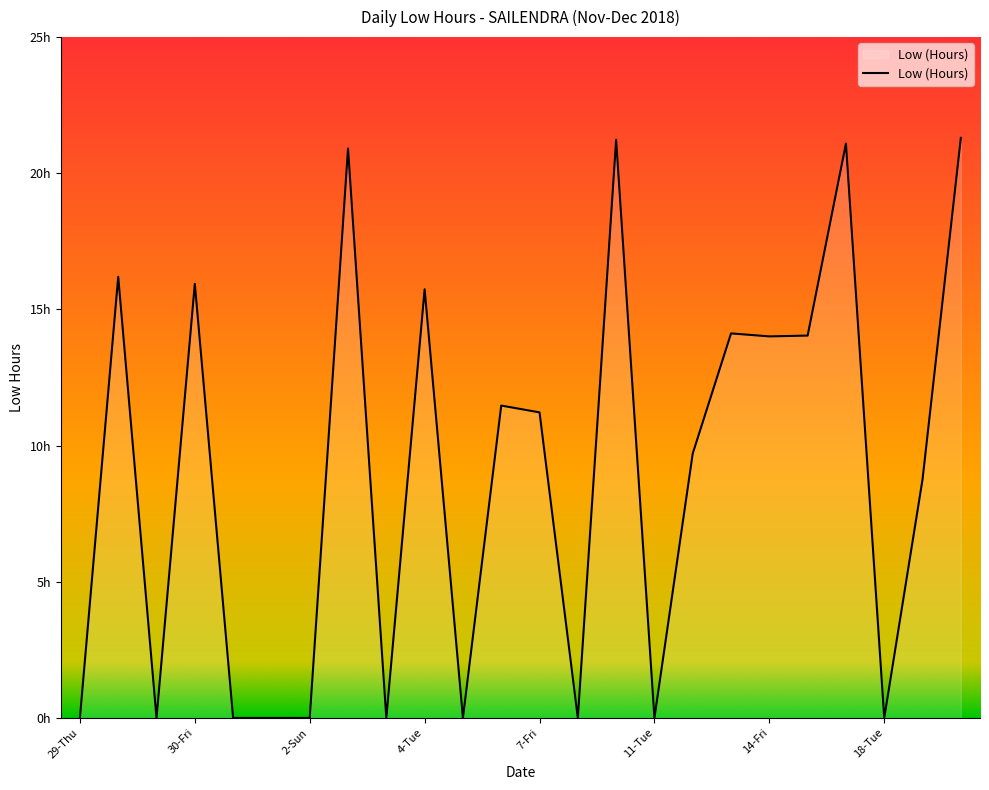

Does the chart have visible grid lines?

No